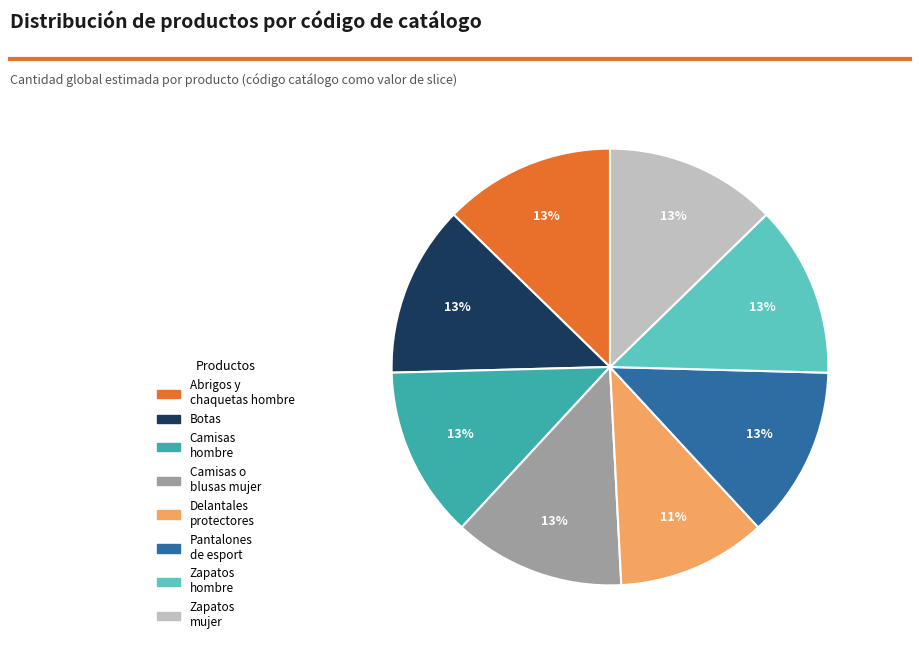

Is there a majority slice in this chart?

No